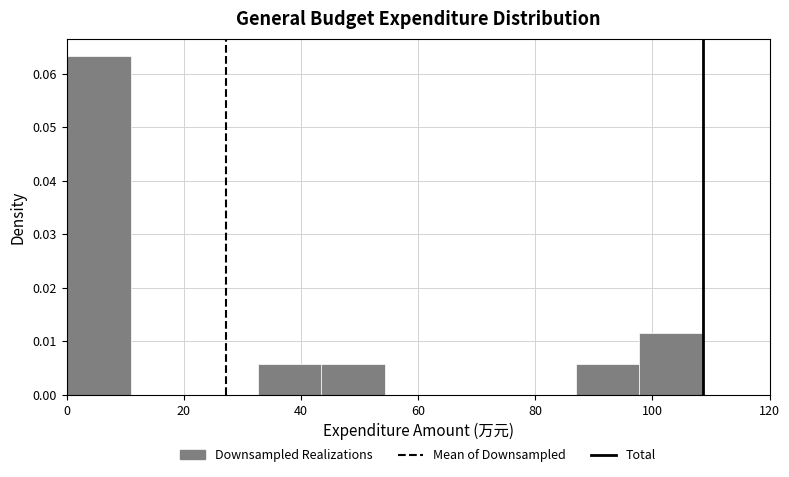

Reading left to right, transcribe this chart: for each bar, give the range it covers on the x-axis and its height. Neither the bar edges nor the heights are printed on the chart, so give them approximately, as read against the axes.

0 to 10: 0.063
10 to 22: 0
22 to 32: 0
32 to 44: 0.006
44 to 54: 0.006
54 to 66: 0
66 to 76: 0
76 to 86: 0
86 to 98: 0.006
98 to 108: 0.012